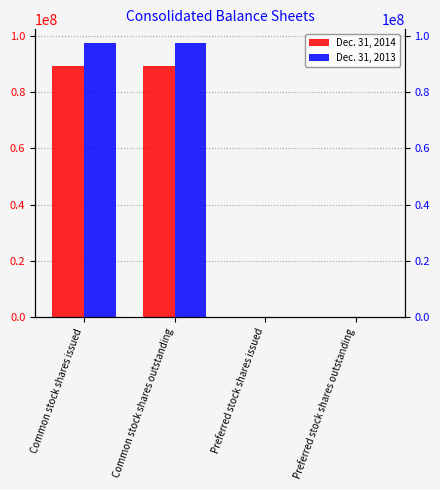

Is it true that Dec. 31, 2014 equals 0 at Preferred stock shares outstanding?

True